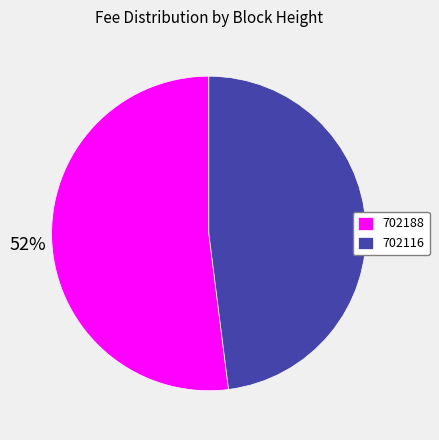

Does 702188 represent more than half of the total?

Yes